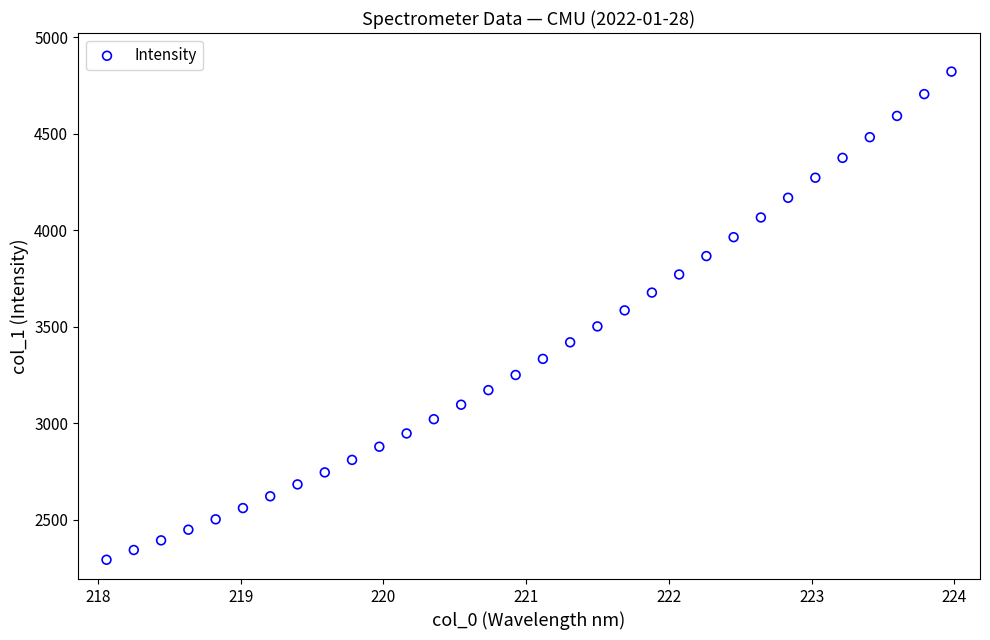

What is the range of Y values (max minus min)?

2530.7